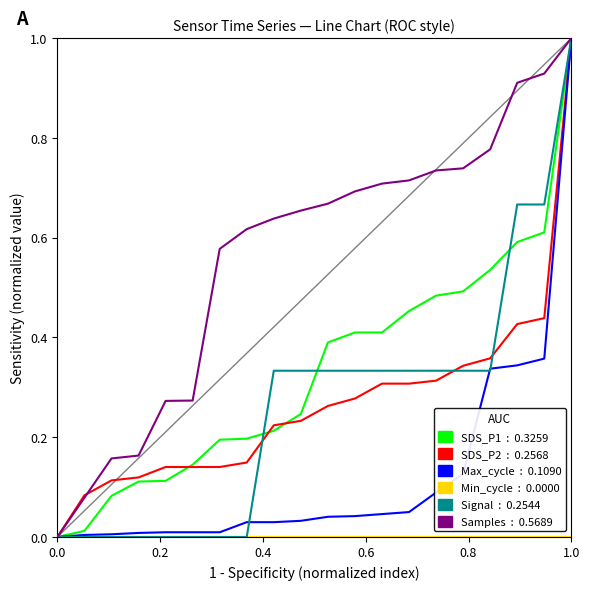

What is the maximum value shown in the chart?

1.0